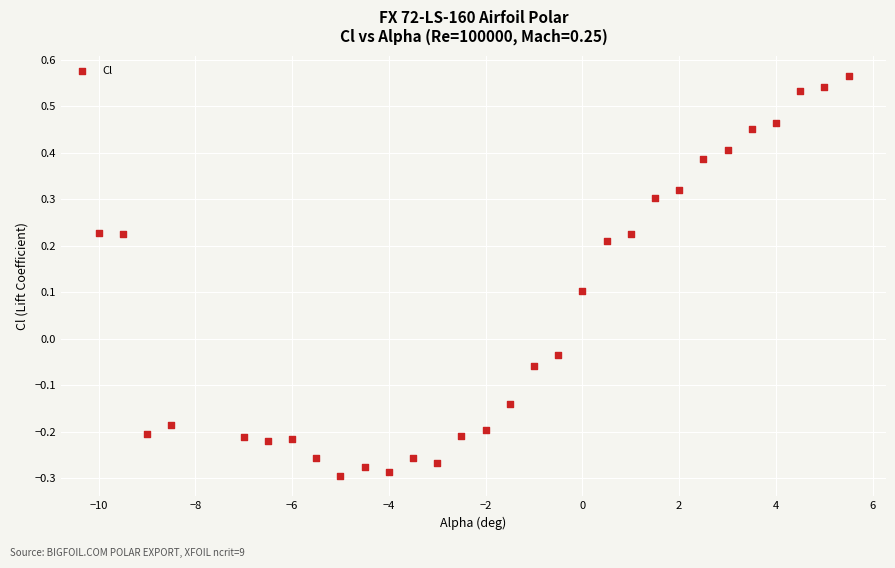

What is the range of Y values (max minus min)?

0.9